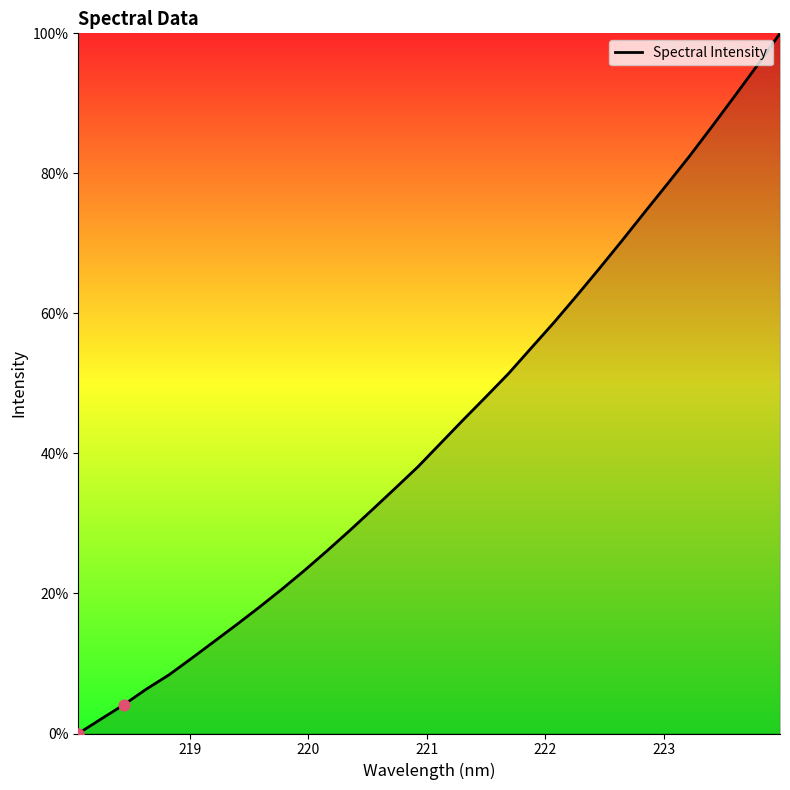

What is the difference between the maximum and minimum values?

100.0